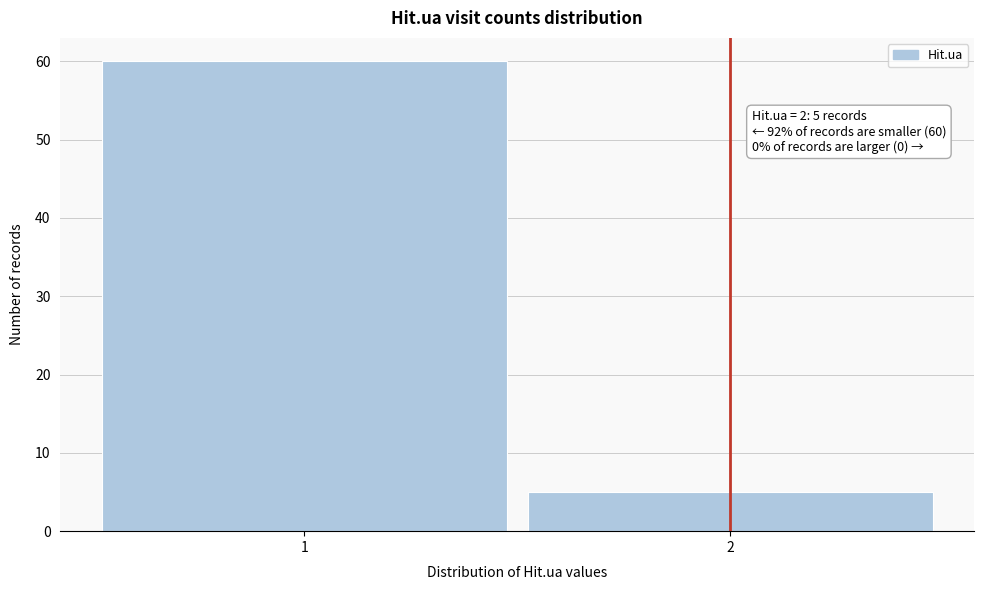

Reading left to right, transcribe all the data shown in this chart.

1=60	2=5